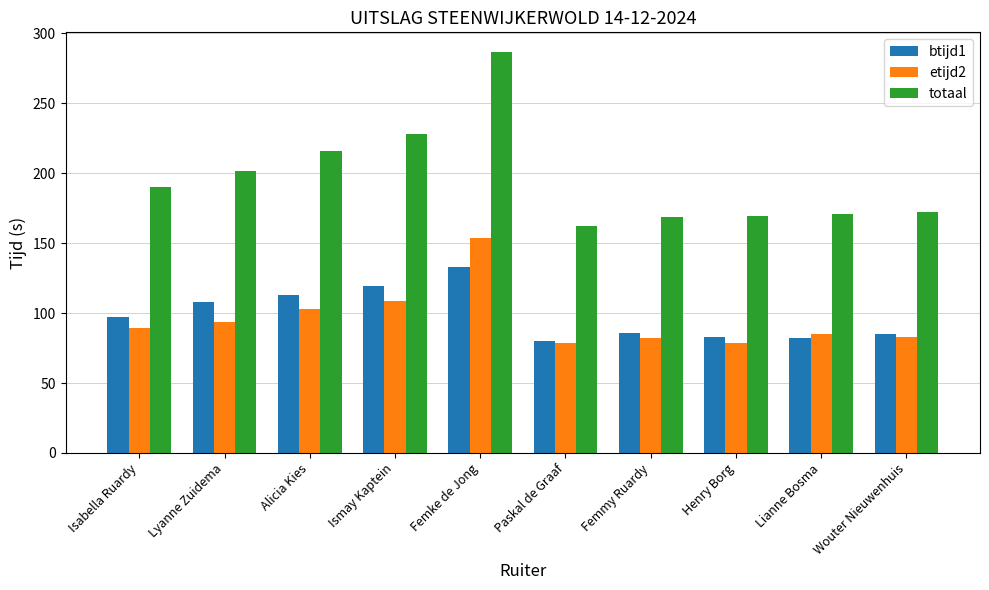

Is the value of etijd2 at Paskal de Graaf greater than the value of totaal at Isabella Ruardy?

No